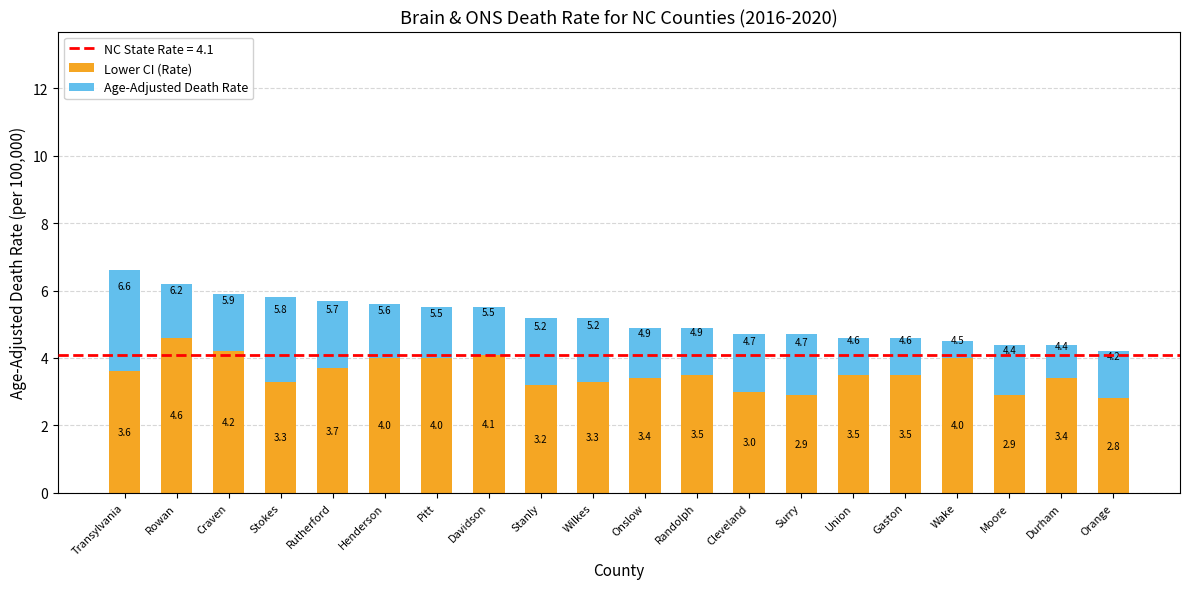

What is the total value across all series at Surry?

4.7